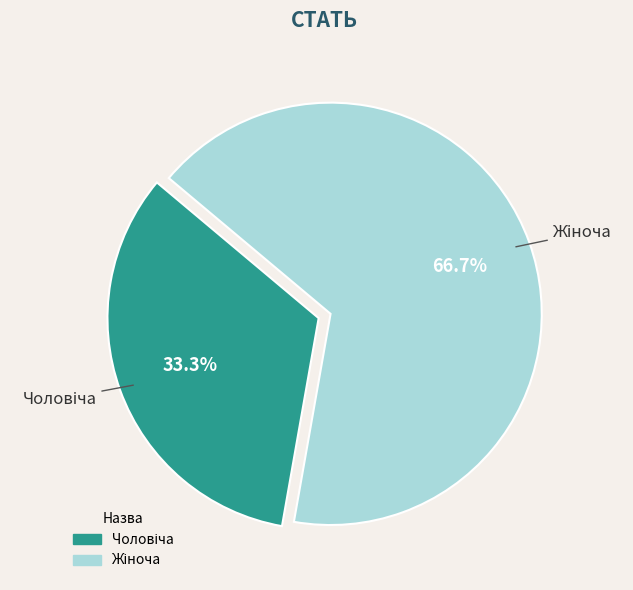

Does any single category account for the majority?

Yes